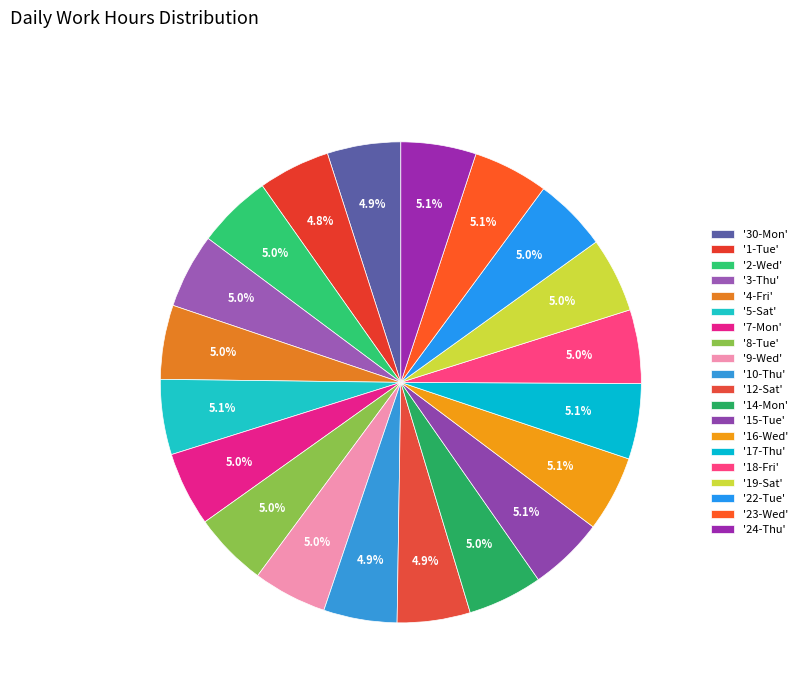

How many slices are in this pie chart?

20